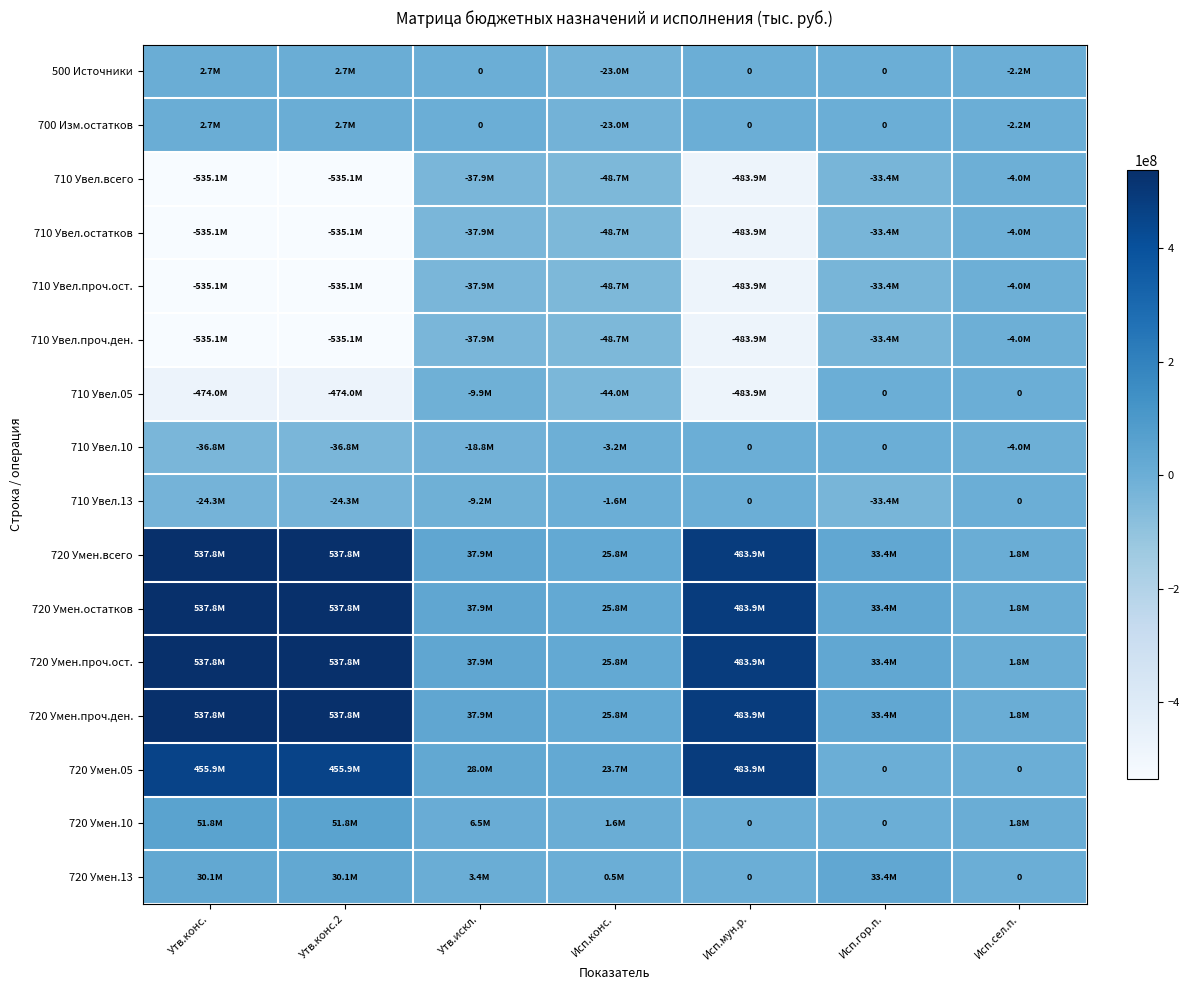

Is the value of 720 Умен.10 at Исп.мун.р. greater than the value of 720 Умен.проч.ден. at Исп.гор.п.?

No